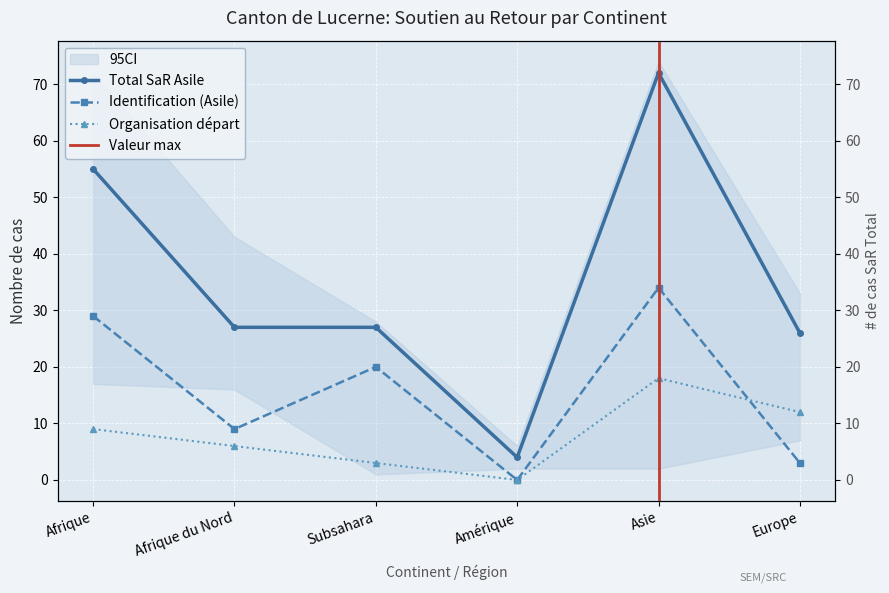

Reading left to right, extract all data points from this chart.

Total SaR Asile: 55	27	27	4	72	26
Identification (Asile): 29	9	20	0	34	3
Organisation départ: 9	6	3	0	18	12